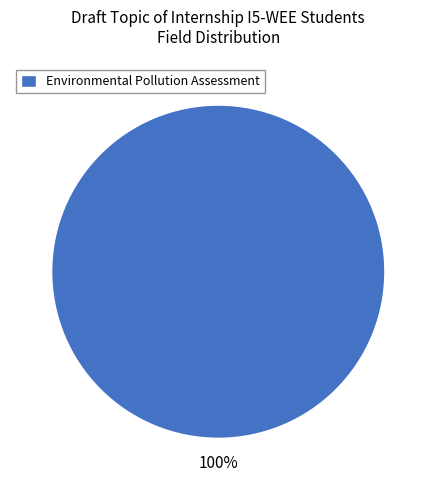

Rank the categories by value from highest to lowest.

Environmental Pollution Assessment